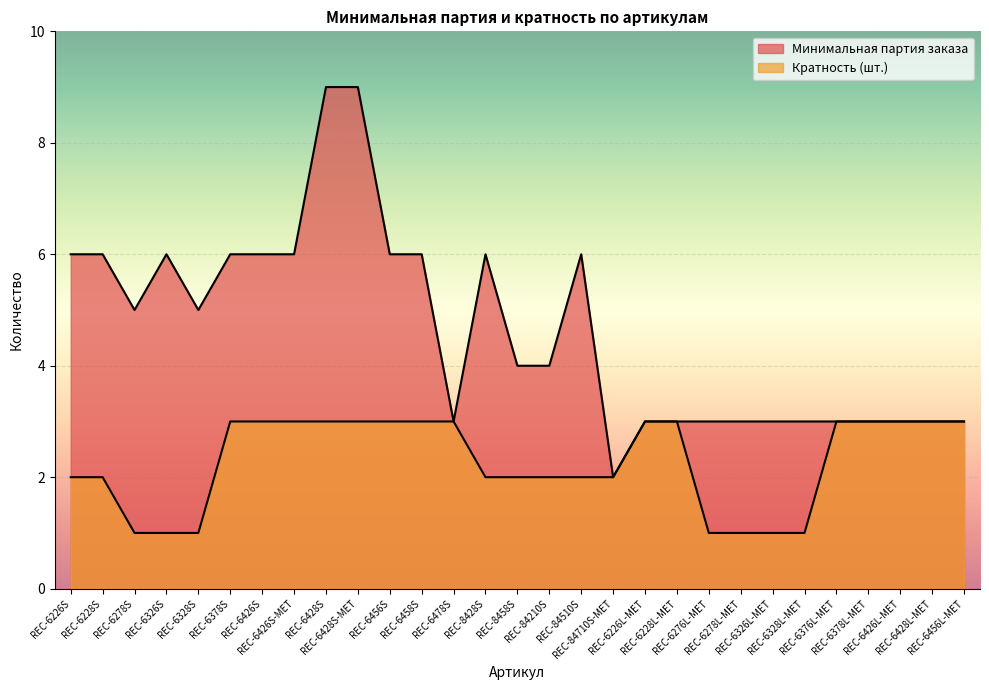

At how many categories does at least one series exceed 5?

12